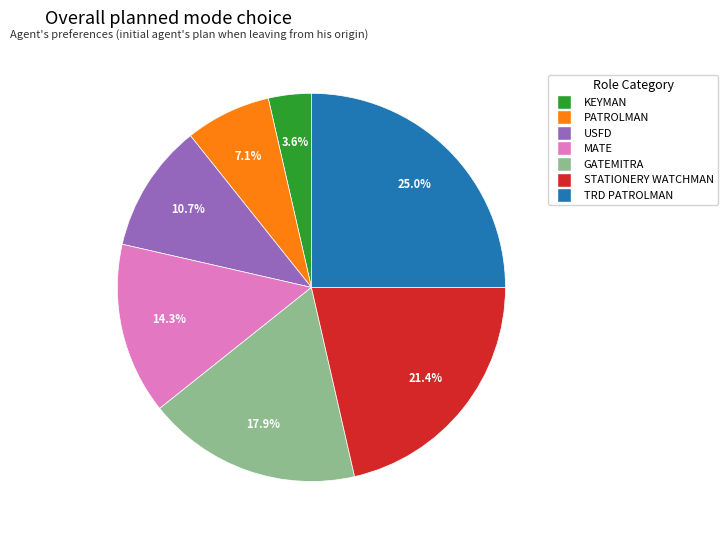

Does any single category account for the majority?

No